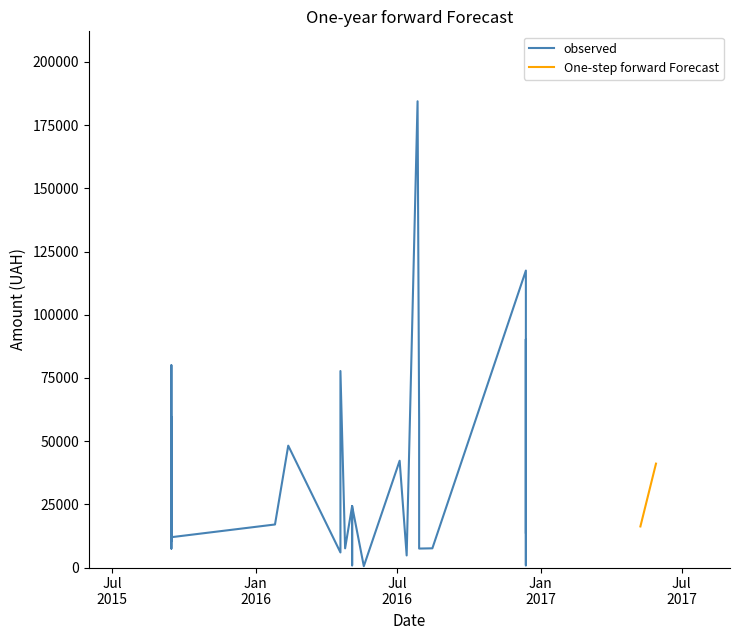

What is the smallest value displayed?

528.0